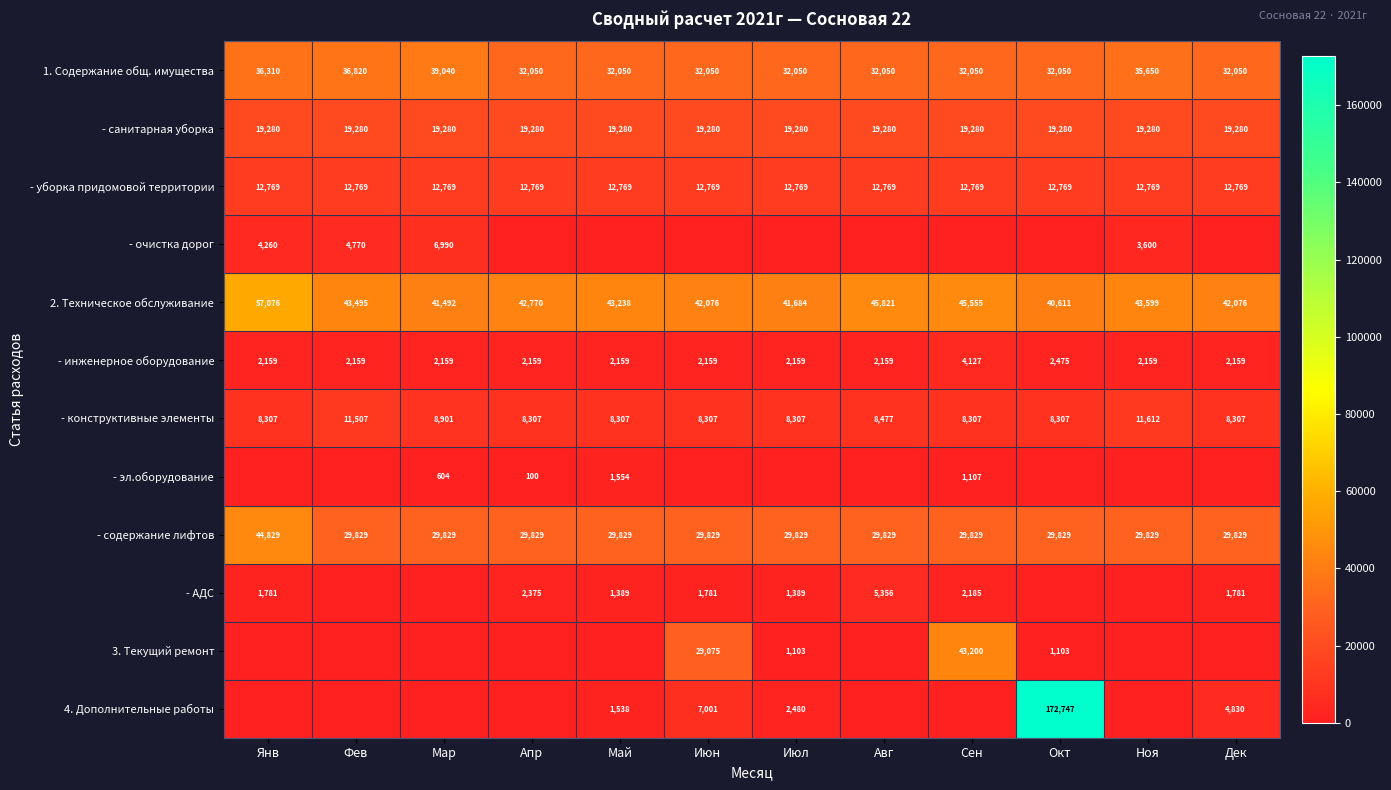

Is it true that - уборка придомовой территории equals 12769 at Июл?

True